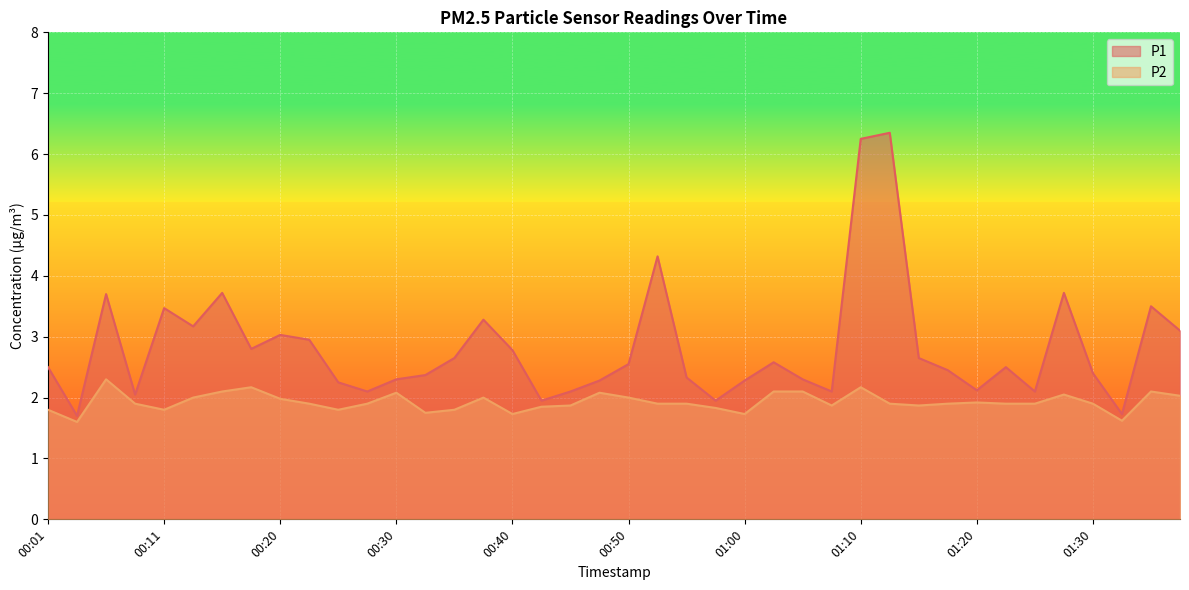

True or false: P2 has more than 0 points higher than both neighbors.

True